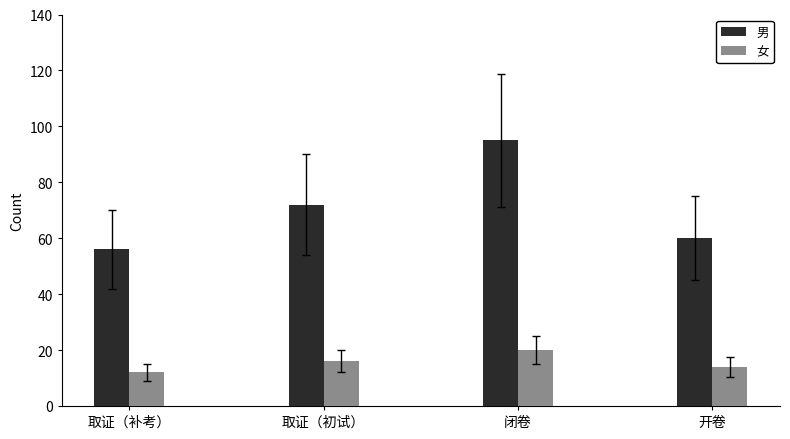

What is the label of the 2nd bar from the left?

取证（初试）